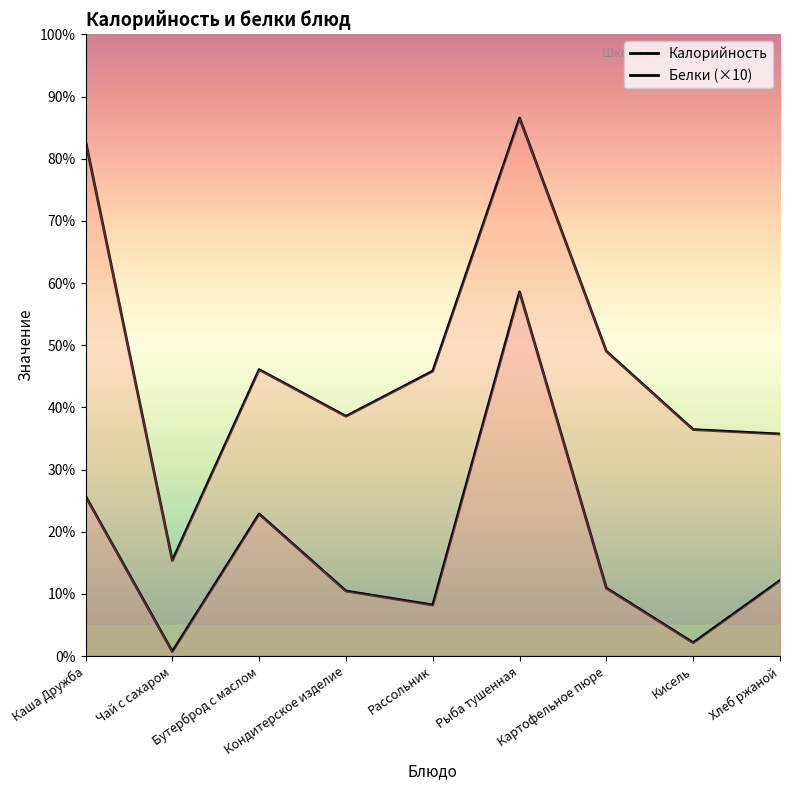

True or false: Белки (×10) and Калорийность intersect in this chart.

False